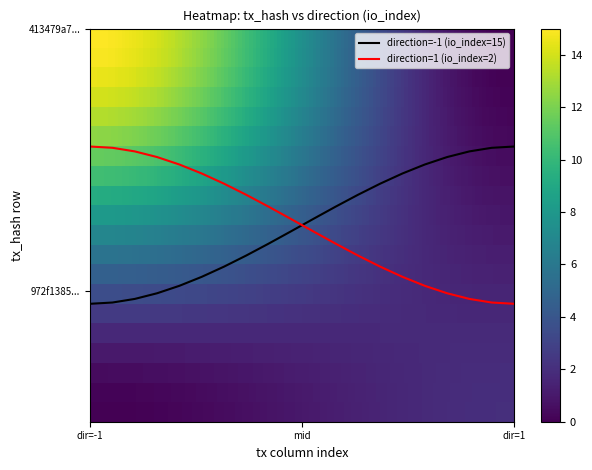

Rank the series by their average value, from lowest to highest.

972f1385310d140df6a0928c5bb1e0904867d0f, 413479a71a748b392a870cfa034140291ce2e5e